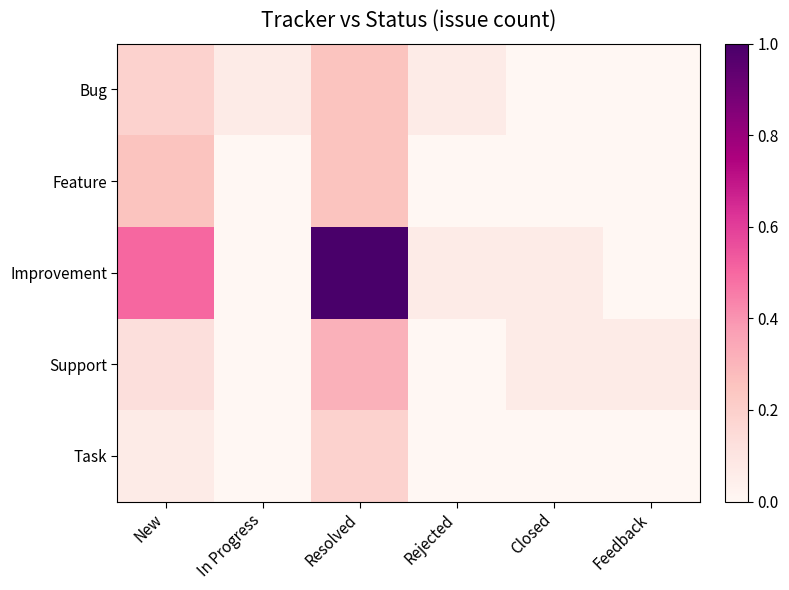

Which series has the largest range (max minus min)?

Improvement